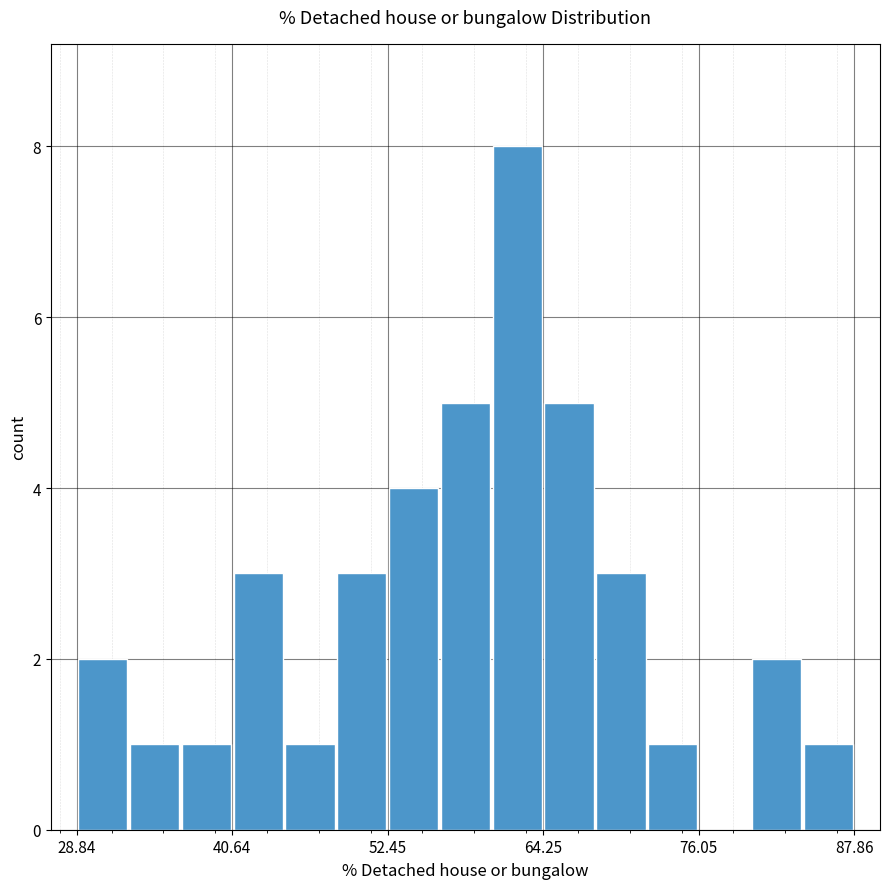

Read against the x-axis, roughly where is the centre of the tallest bar?

62